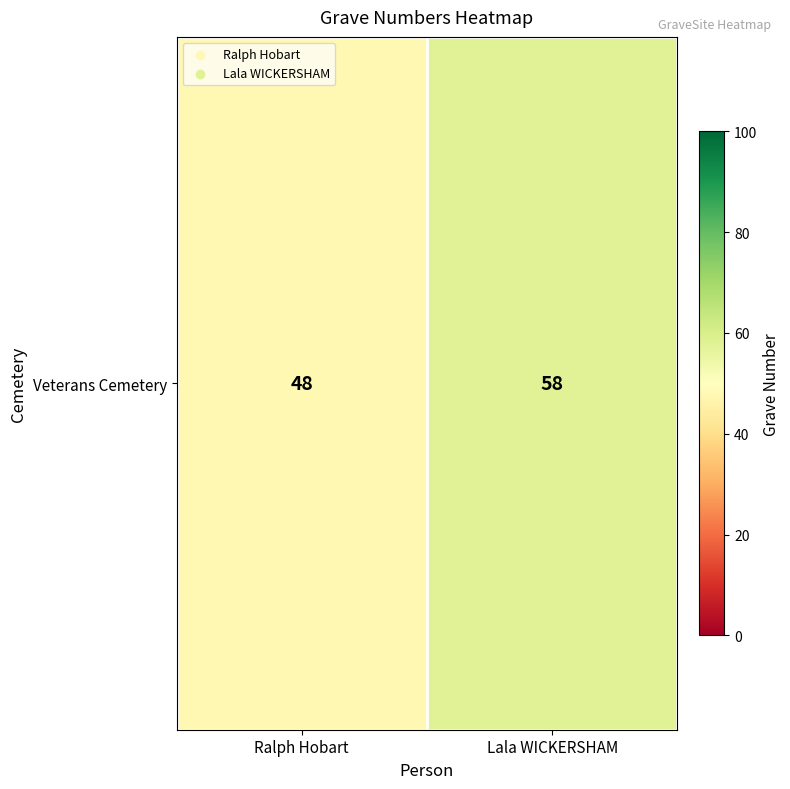

The chart shows a value of 58 at Lala WICKERSHAM. True or false?

True